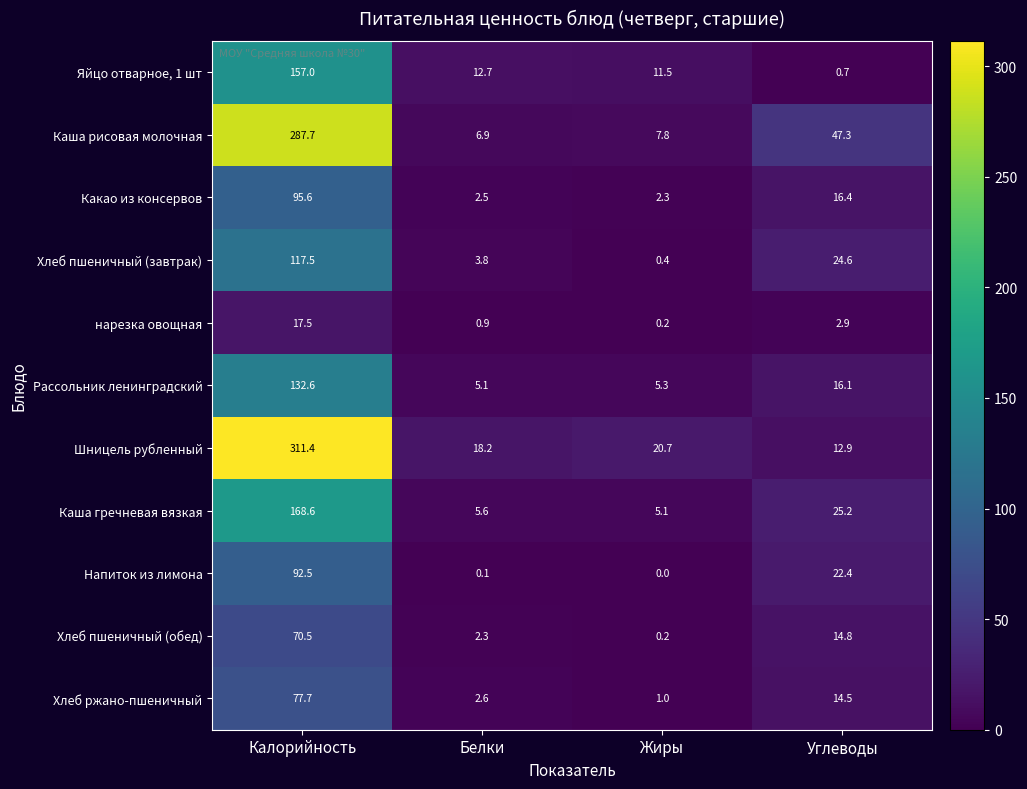

How many categories are shown in the chart?

4